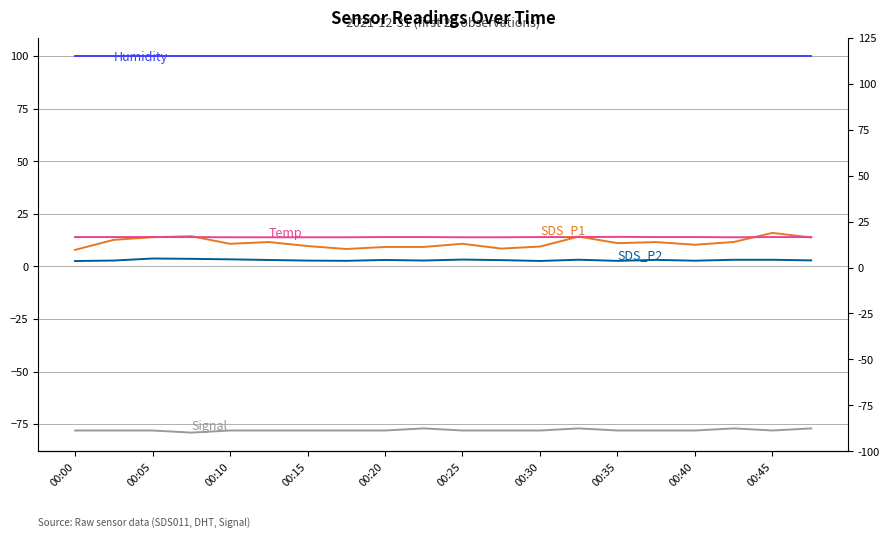

True or false: Temp and Signal cross at least once.

False